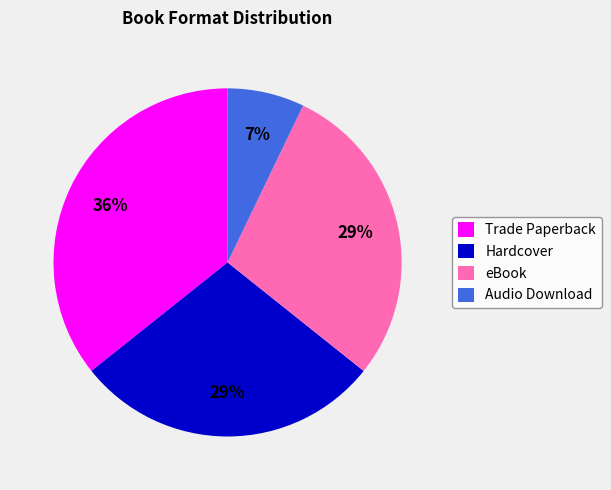

The Hardcover slice represents 29% of the pie. True or false?

True